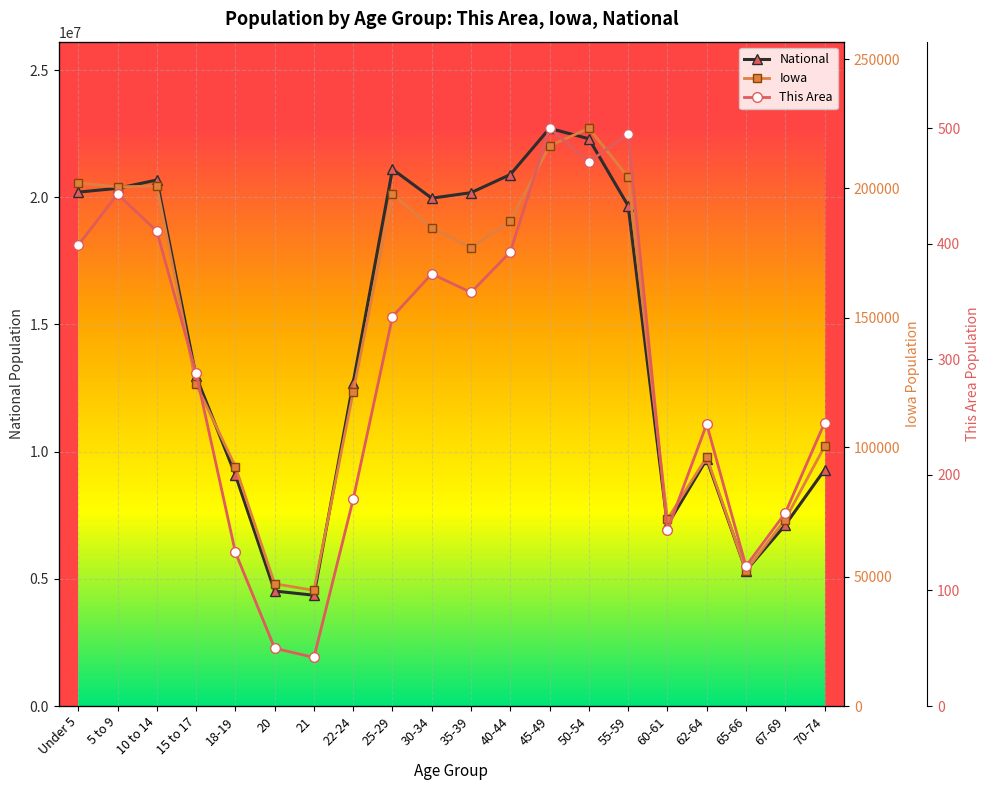

What is the total value across all series at 25-29?

21300029